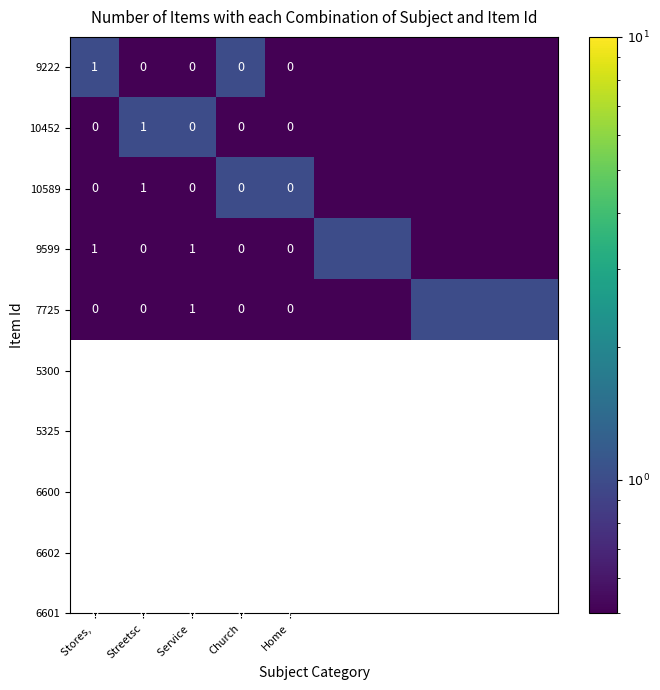

What is the difference between the highest and lowest values at Service ?

1.0